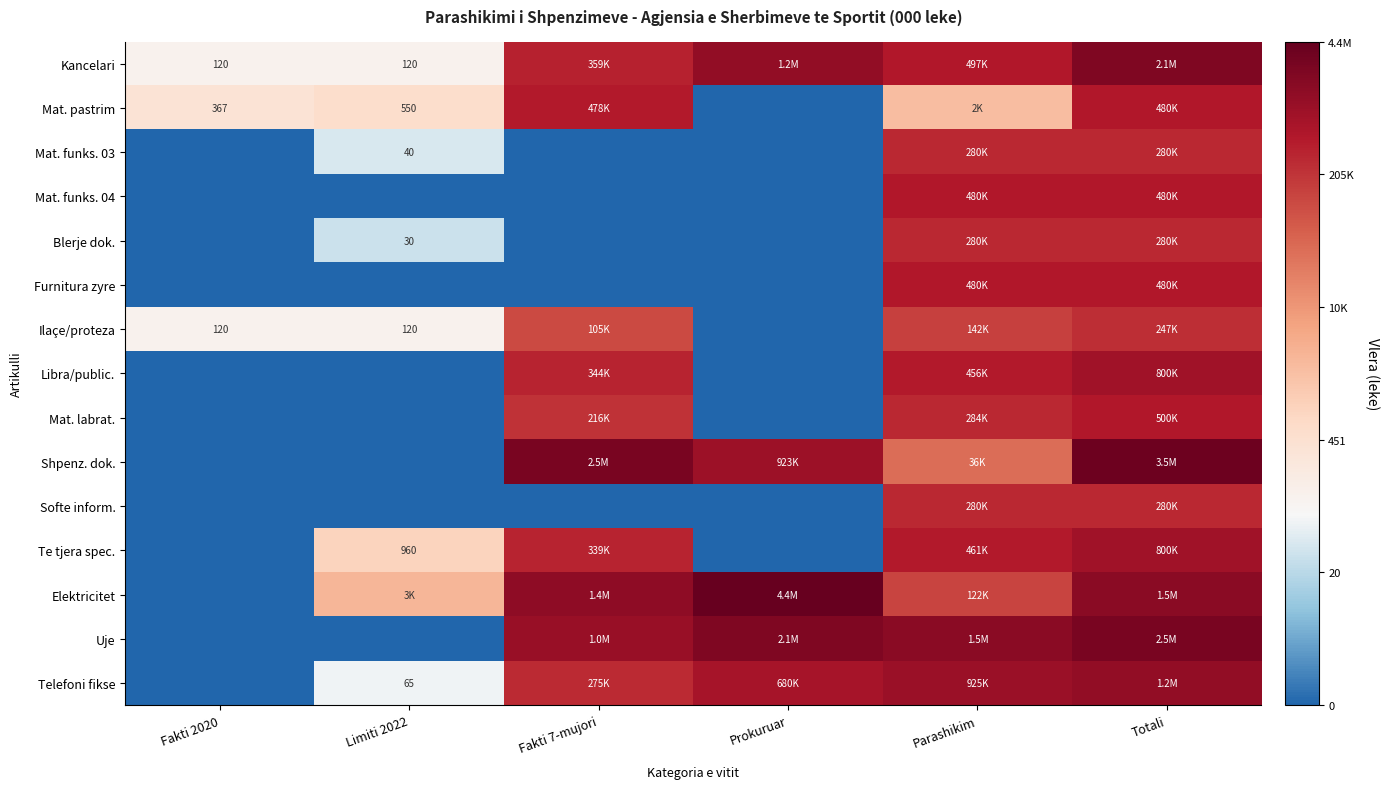

At how many categories does at least one series exceed 1?

6